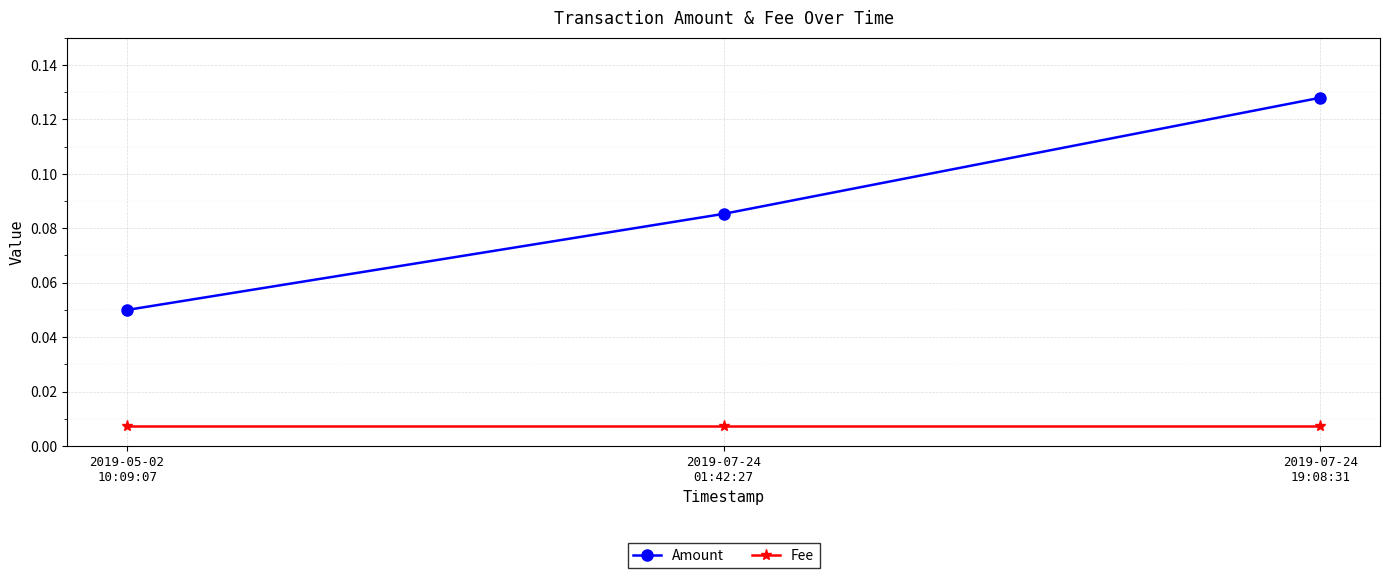

How many lines are shown in the chart?

2